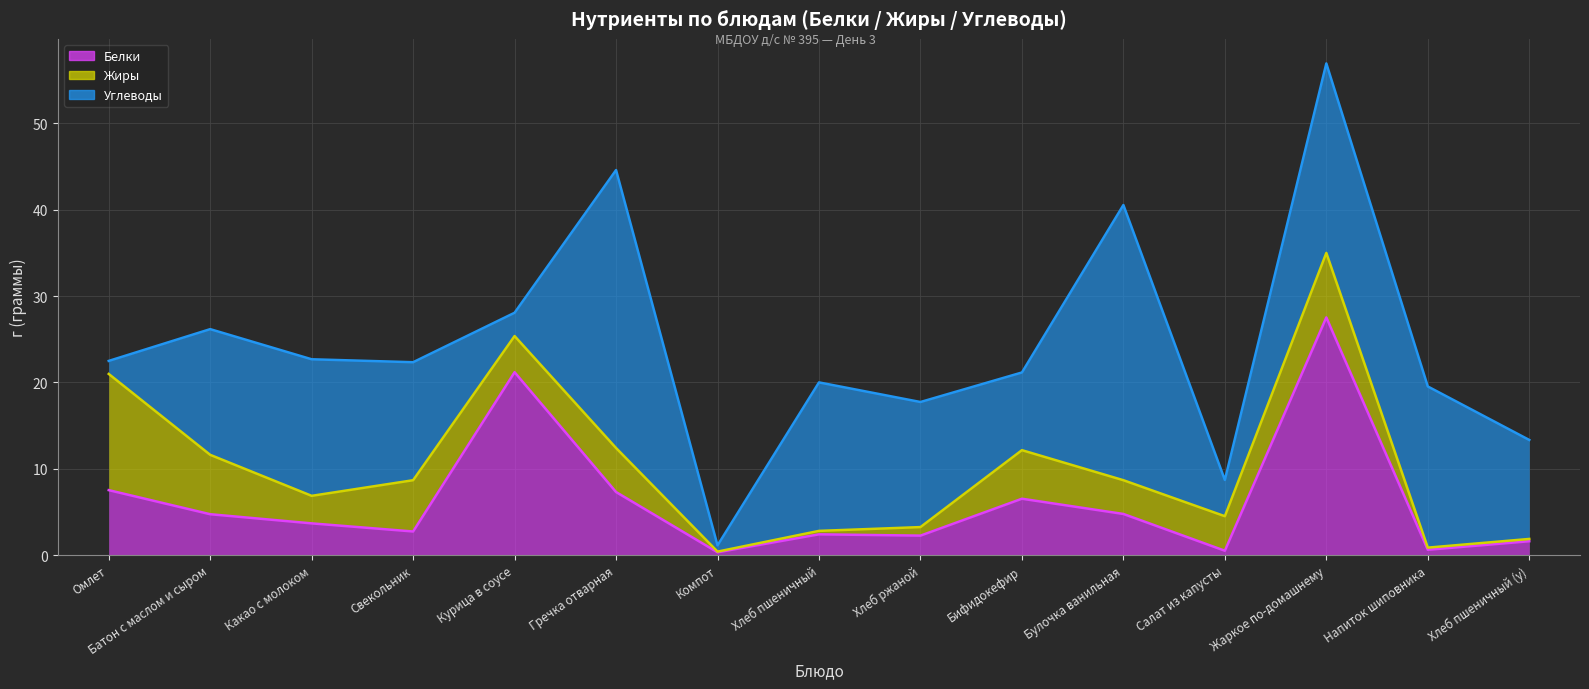

Rank the series at Хлеб ржаной from lowest to highest value.

Жиры, Белки, Углеводы